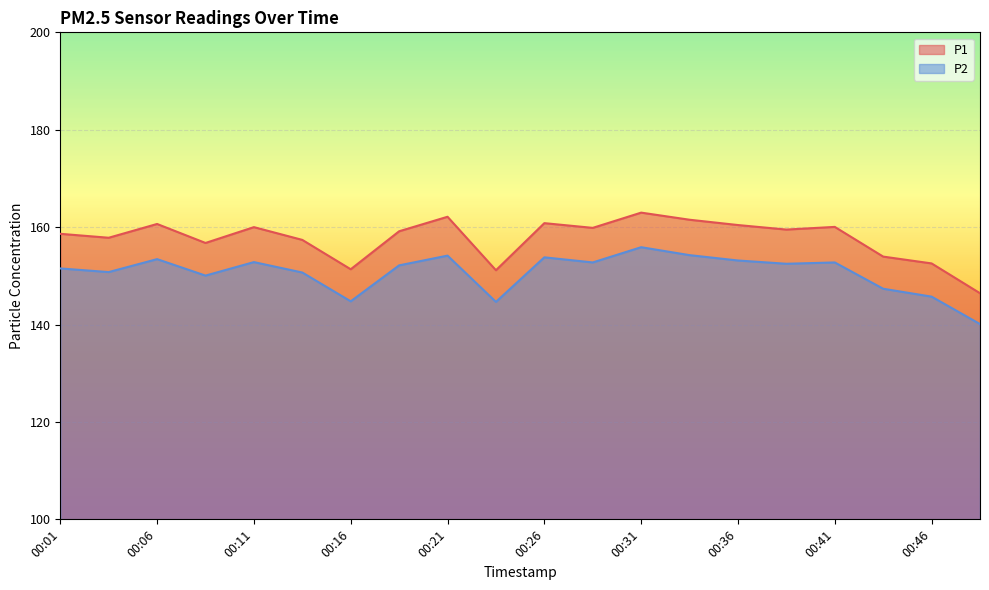

At which category is the sum across all series the highest?

00:31